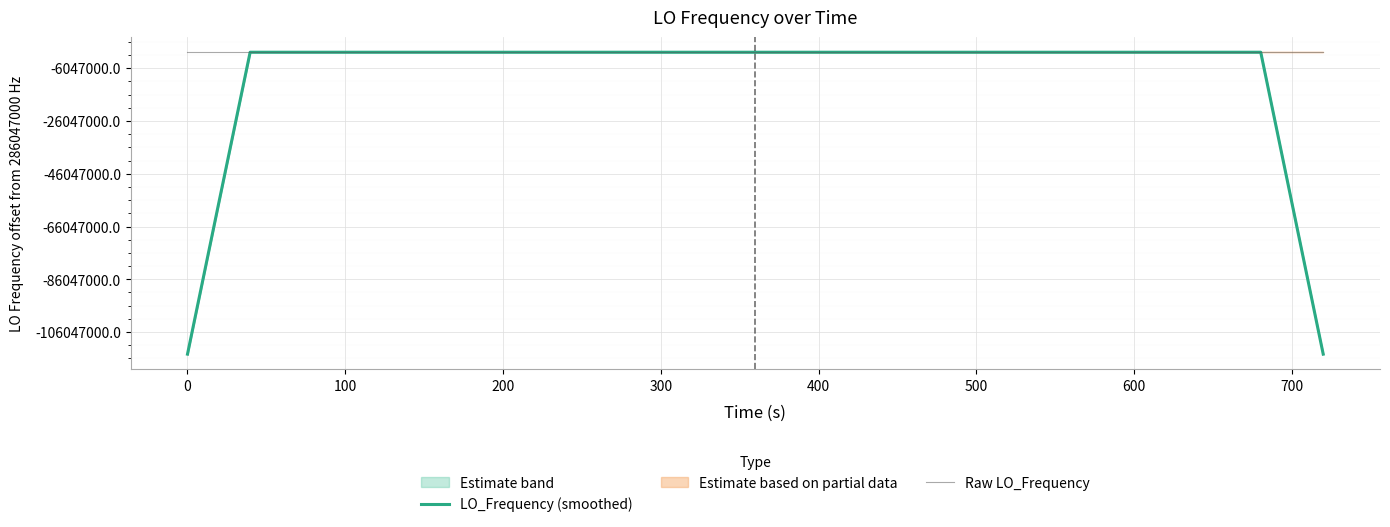

Rank the series by their maximum value, from highest to lowest.

Raw LO_Frequency, LO_Frequency (smoothed)